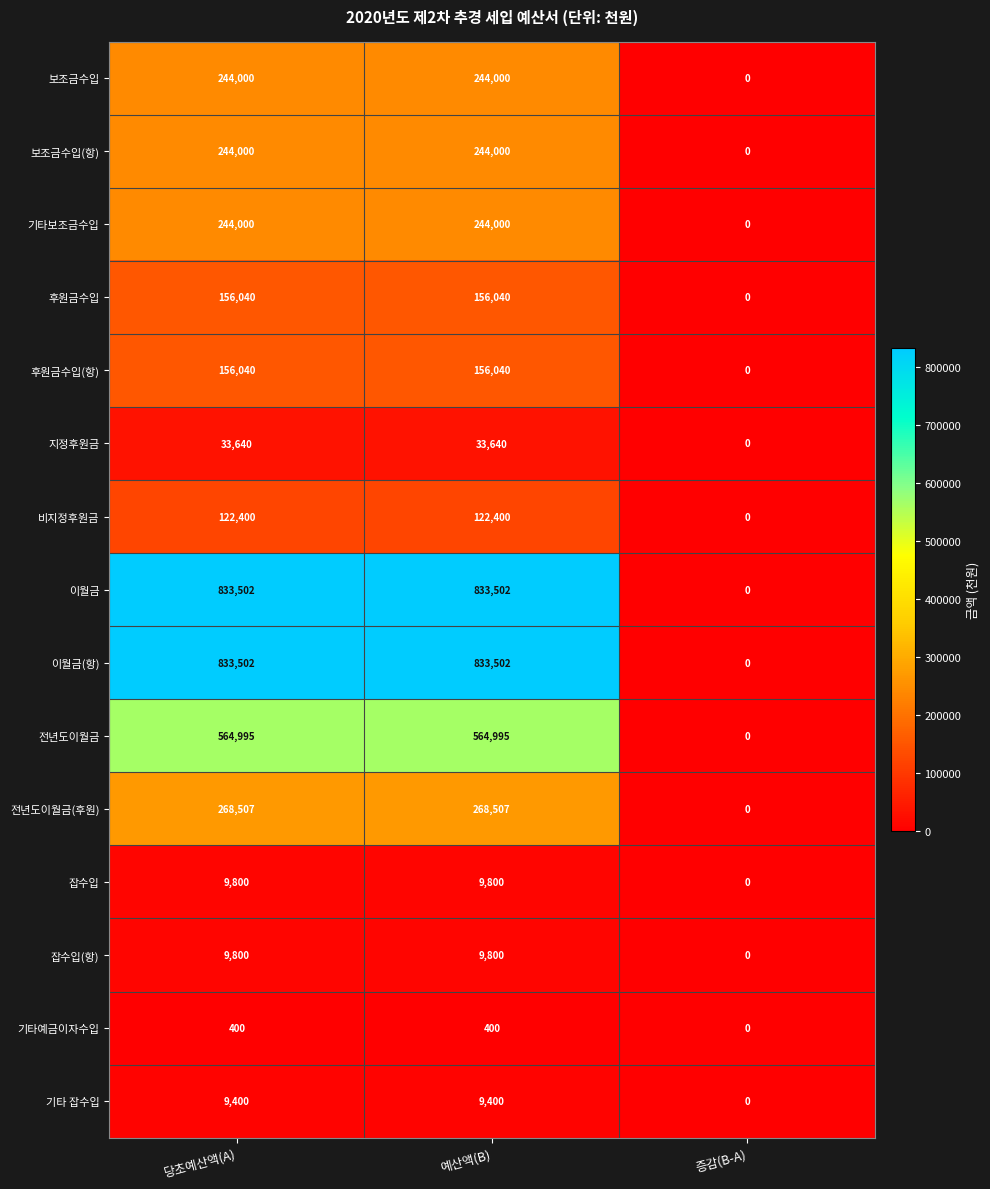

What is the difference between the 잡수입 values at 당초예산액(A) and 증감(B-A)?

9800